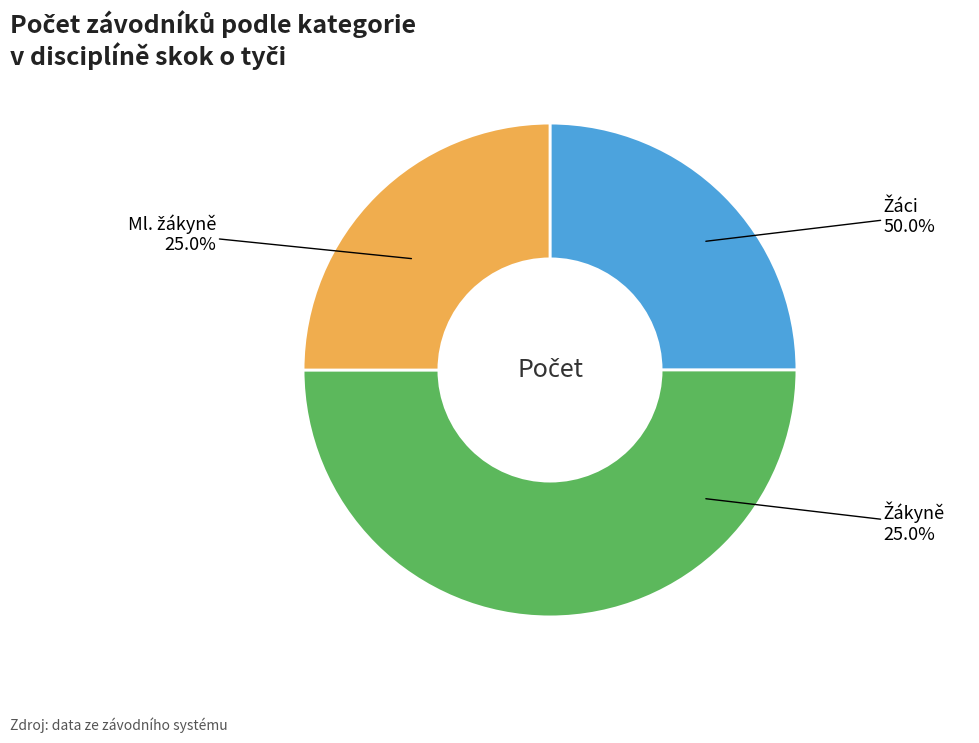

How much of the chart is everything except Žáci?

50.0%